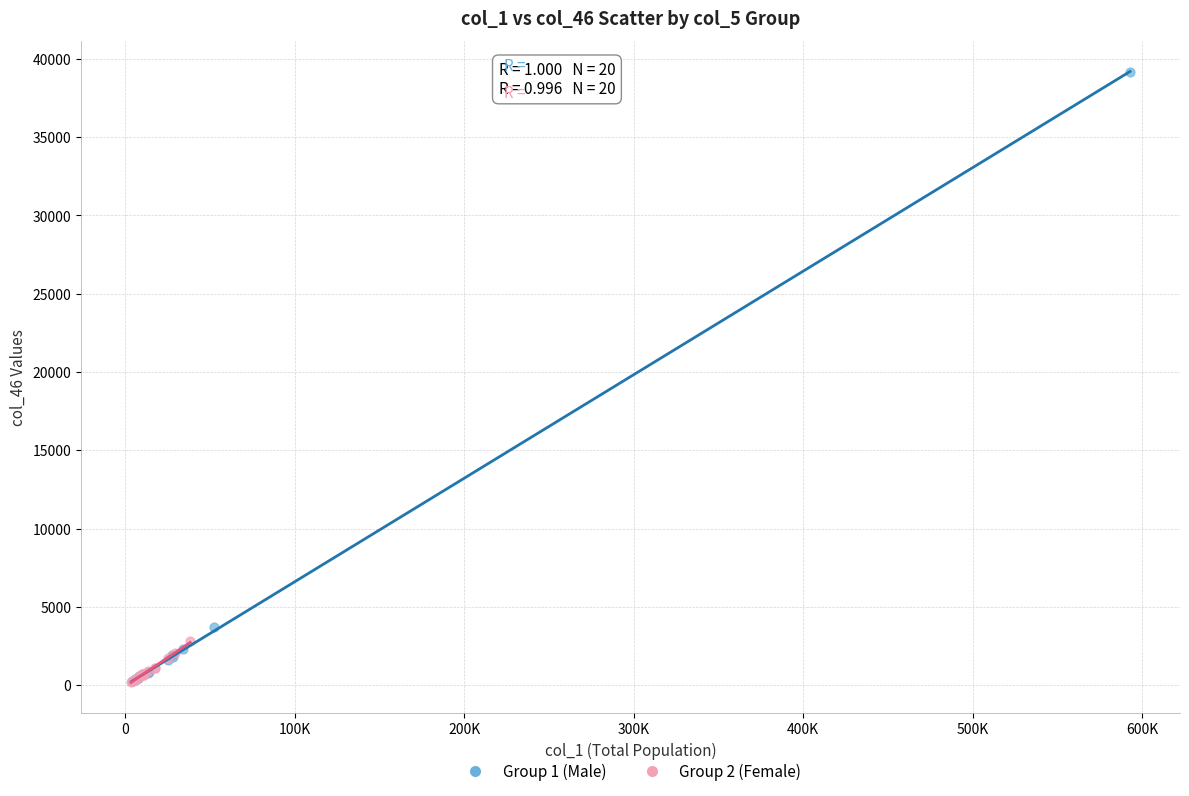

Which series has the largest Y range (max minus min)?

Group 1 (Male)